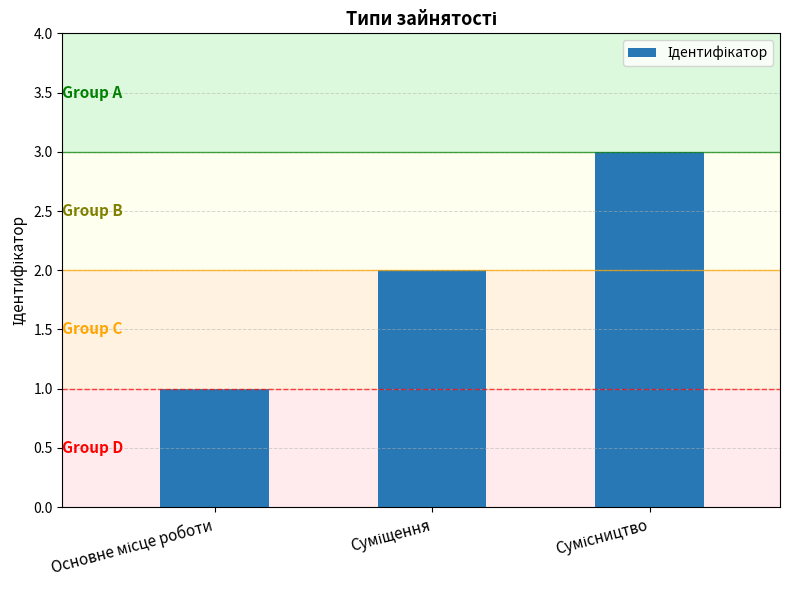

What is the sum of all values?

6